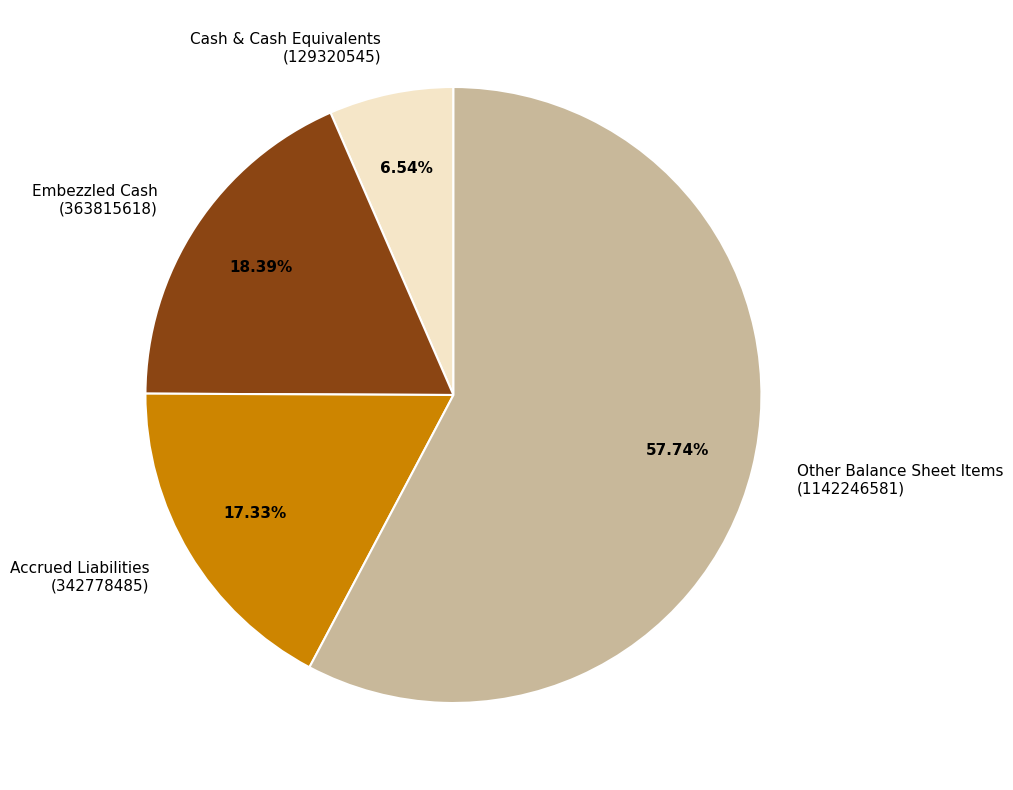

Is Other Balance Sheet Items (1142246581) the majority of the pie?

Yes